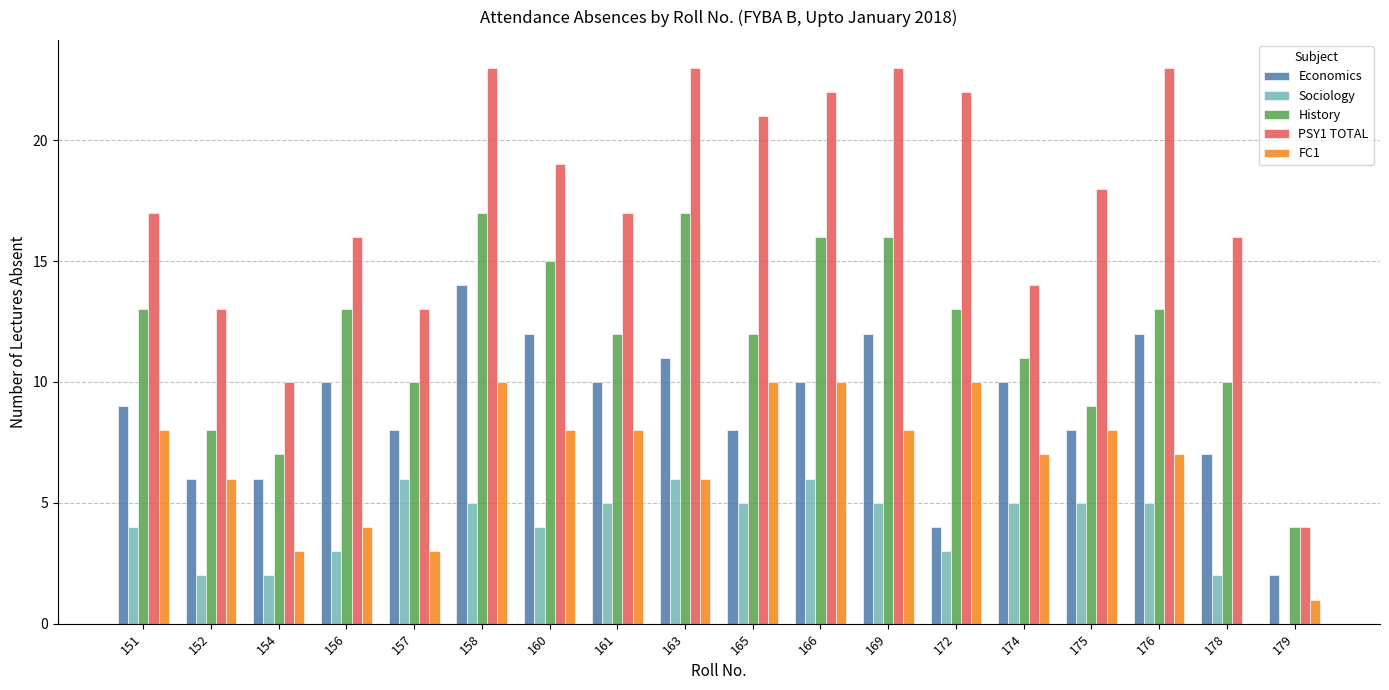

Is the value of FC1 at 158 greater than the value of PSY1 TOTAL at 151?

No